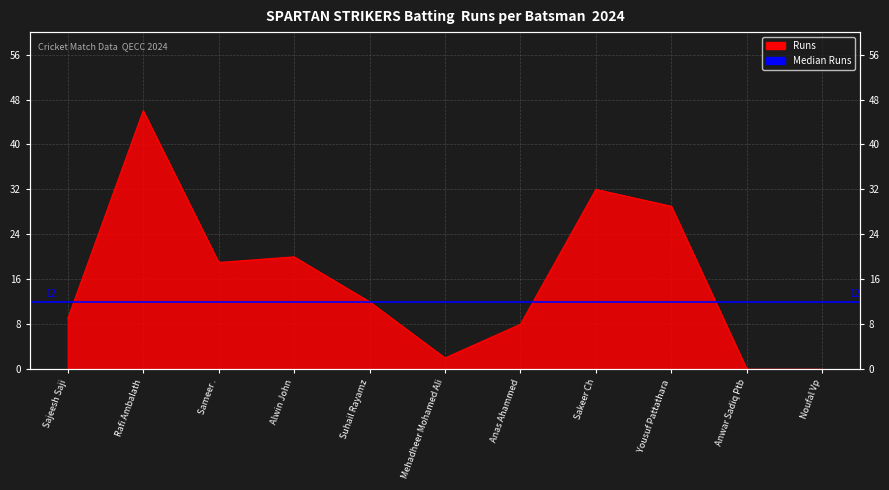

Reading right to left, extract all data points from this chart.

Noufal Vp=0	Anwar Sadiq Ptb=0	Yousuf Pattathara=29	Sakeer Ch=32	Anas Ahammed=8	Mehadheer Mohamed Ali=2	Suhail Rayamz=12	Alwin John=20	Sameer .=19	Rafi Ambalath=46	Sajeesh Saji=9